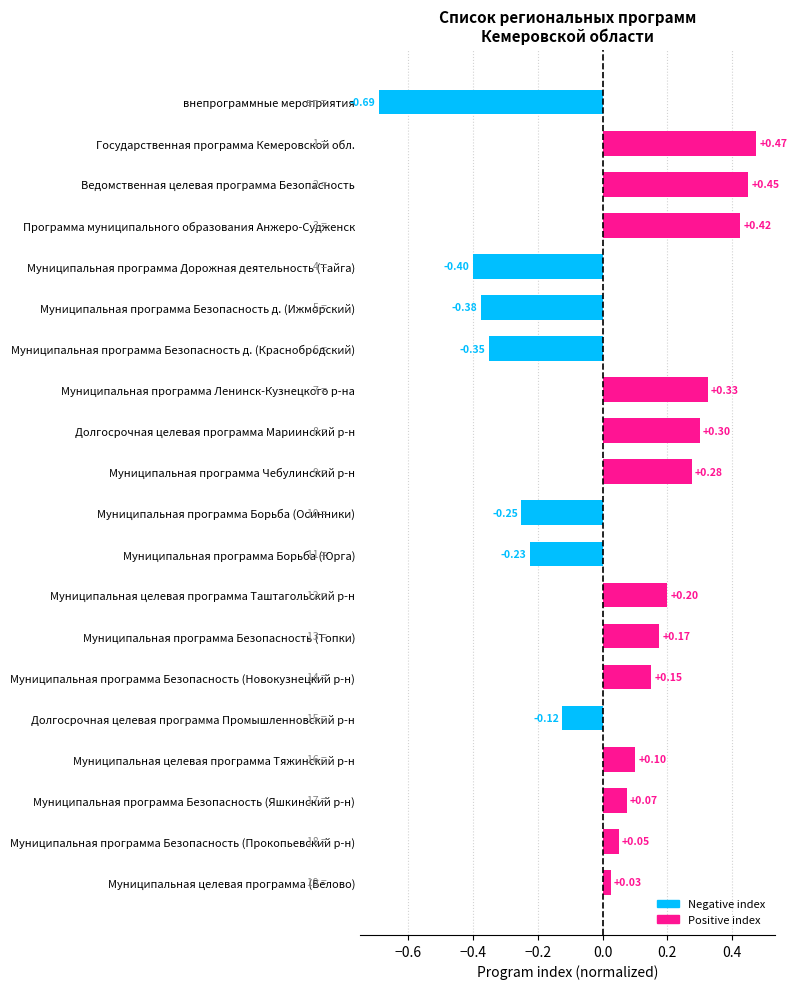

What is the difference between the maximum and second lowest values?

0.9